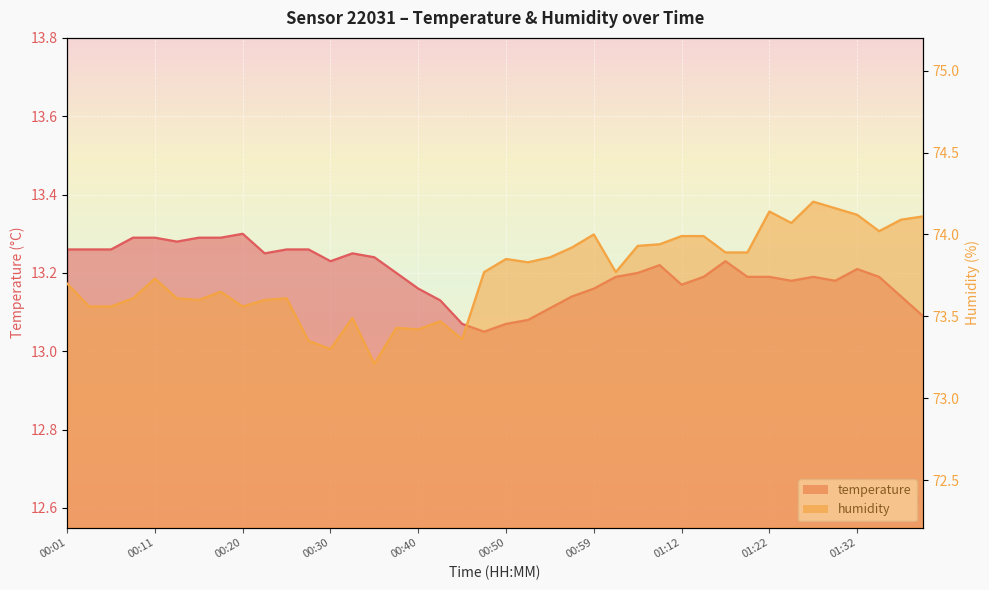

True or false: temperature has a value of 13.2 at 00:37.

True